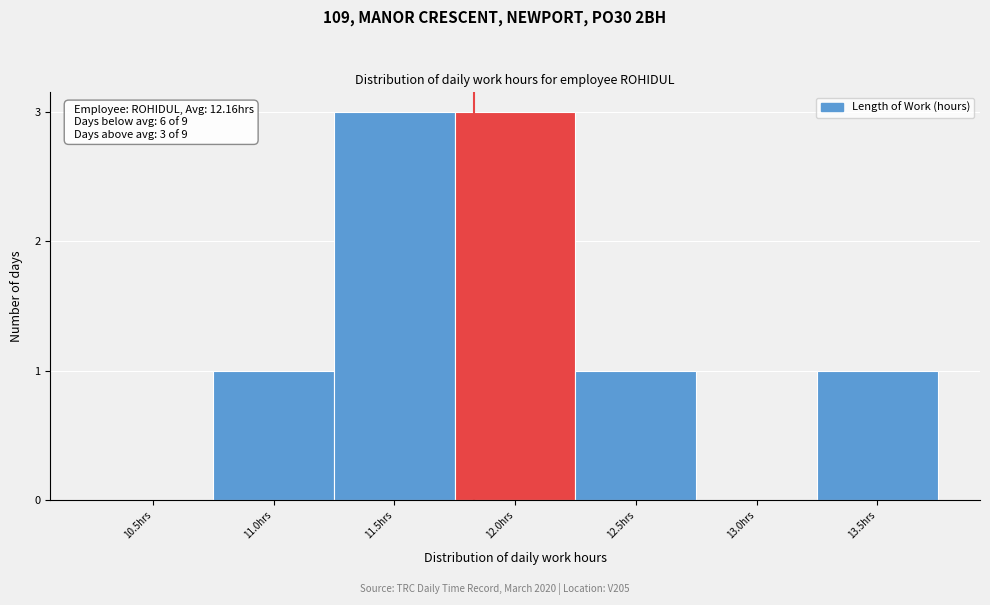

Reading left to right, what are all the values shown in this chart?

10.5hrs=0	11.0hrs=1	11.5hrs=3	12.0hrs=3	12.5hrs=1	13.0hrs=0	13.5hrs=1